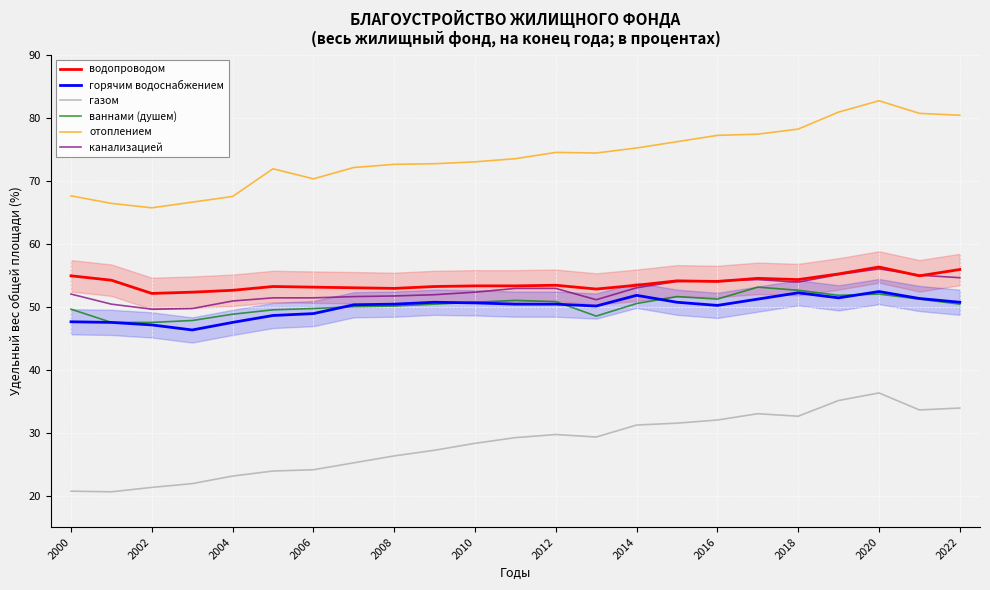

How many lines are shown in the chart?

6